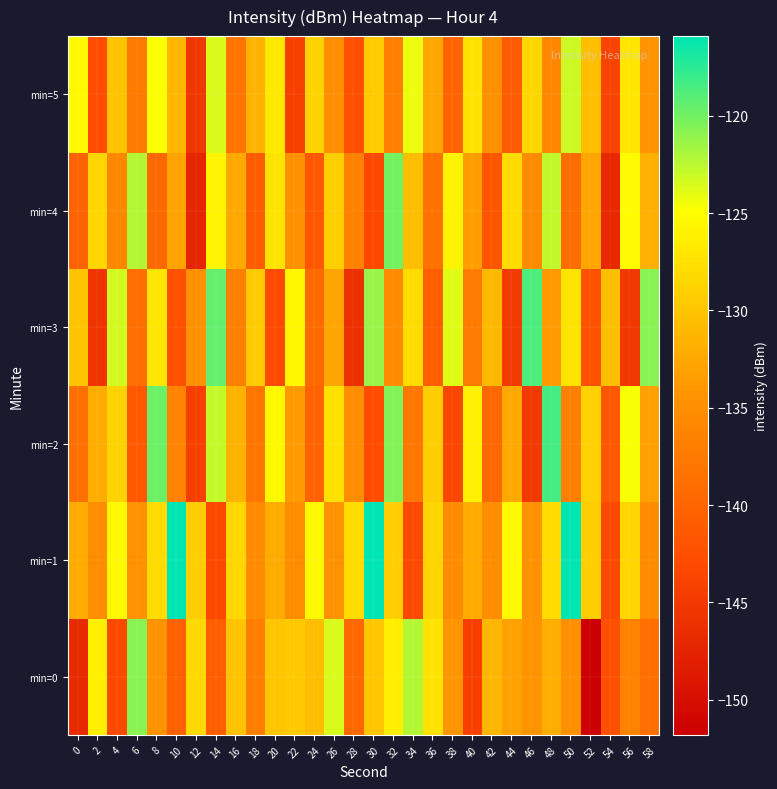

Reading left to right, extract all data points from this chart.

min=0: 0=-146.8	2=-126.2	4=-143.2	6=-120.8	8=-134.6	10=-140.4	12=-128.2	14=-140.7	16=-130.2	18=-137.0	20=-129.9	22=-129.6	24=-130.7	26=-123.6	28=-139.5	30=-129.9	32=-126.4	34=-122.3	36=-127.3	38=-134.3	40=-144.2	42=-131.3	44=-133.2	46=-134.4	48=-132.0	50=-134.9	52=-151.8	54=-142.3	56=-136.5	58=-138.9
min=1: 0=-132.3	2=-135.2	4=-125.5	6=-134.6	8=-128.0	10=-115.9	12=-129.3	14=-143.1	16=-128.5	18=-135.4	20=-132.3	22=-135.2	24=-125.5	26=-134.6	28=-128.0	30=-115.9	32=-129.3	34=-143.1	36=-128.5	38=-135.4	40=-132.3	42=-135.2	44=-125.5	46=-134.6	48=-128.0	50=-115.9	52=-129.3	54=-143.1	56=-128.5	58=-135.4
min=2: 0=-138.5	2=-132.1	4=-128.7	6=-141.3	8=-119.8	10=-136.4	12=-144.2	14=-122.9	16=-131.6	18=-138.0	20=-125.4	22=-133.7	24=-140.1	26=-127.5	28=-135.2	30=-142.8	32=-120.6	34=-137.9	36=-129.3	38=-143.5	40=-126.1	42=-139.7	44=-132.4	46=-145.0	48=-118.3	50=-136.8	52=-128.9	54=-141.5	56=-124.7	58=-133.2
min=3: 0=-130.2	2=-145.6	4=-123.4	6=-138.9	8=-127.1	10=-142.3	12=-134.7	14=-119.5	16=-136.8	18=-129.4	20=-143.0	22=-125.6	24=-139.2	26=-132.8	28=-146.1	30=-121.3	32=-135.5	34=-128.0	36=-140.7	38=-123.9	40=-137.4	42=-131.1	44=-144.8	46=-118.7	48=-133.6	50=-127.3	52=-142.0	54=-130.5	56=-145.2	58=-120.8
min=4: 0=-140.1	2=-128.5	4=-135.7	6=-122.3	8=-139.4	10=-133.0	12=-147.2	14=-125.8	16=-132.5	18=-140.9	20=-127.4	22=-134.8	24=-141.5	26=-129.2	28=-136.6	30=-143.3	32=-120.1	34=-130.7	36=-138.4	38=-126.0	40=-133.3	42=-141.8	44=-128.1	46=-135.4	48=-122.7	50=-139.0	52=-132.6	54=-146.9	56=-125.3	58=-131.8
min=5: 0=-125.4	2=-142.7	4=-130.1	6=-137.5	8=-124.8	10=-131.2	12=-145.3	14=-123.6	16=-138.0	18=-131.5	20=-126.9	22=-144.2	24=-128.7	26=-135.1	28=-142.5	30=-129.4	32=-136.8	34=-124.2	36=-132.6	38=-139.9	40=-127.3	42=-134.7	44=-141.1	46=-128.5	48=-135.9	50=-123.1	52=-130.5	54=-143.8	56=-127.0	58=-134.4